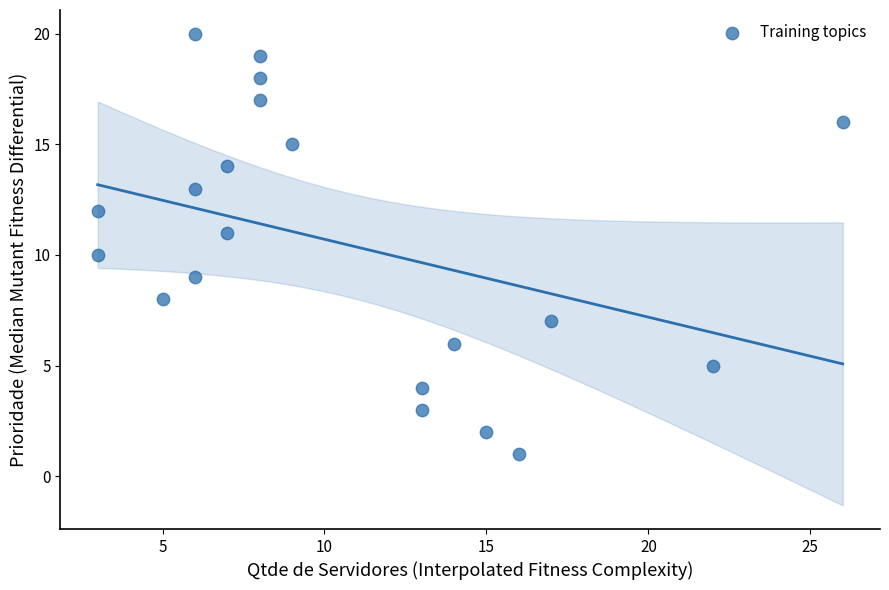

What is the range of Y values (max minus min)?

19